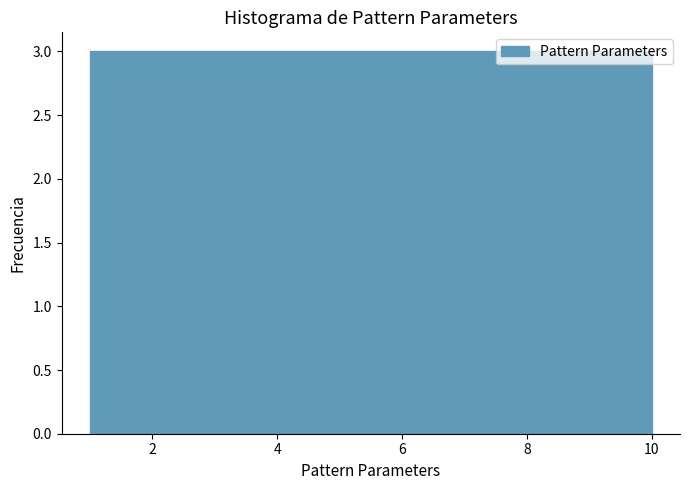

How tall is the bar that spans 5.5 to 6.4 on the x-axis? Neither the bar edges nor the heights are printed on the chart, so give them approximately, as read against the axes.

3